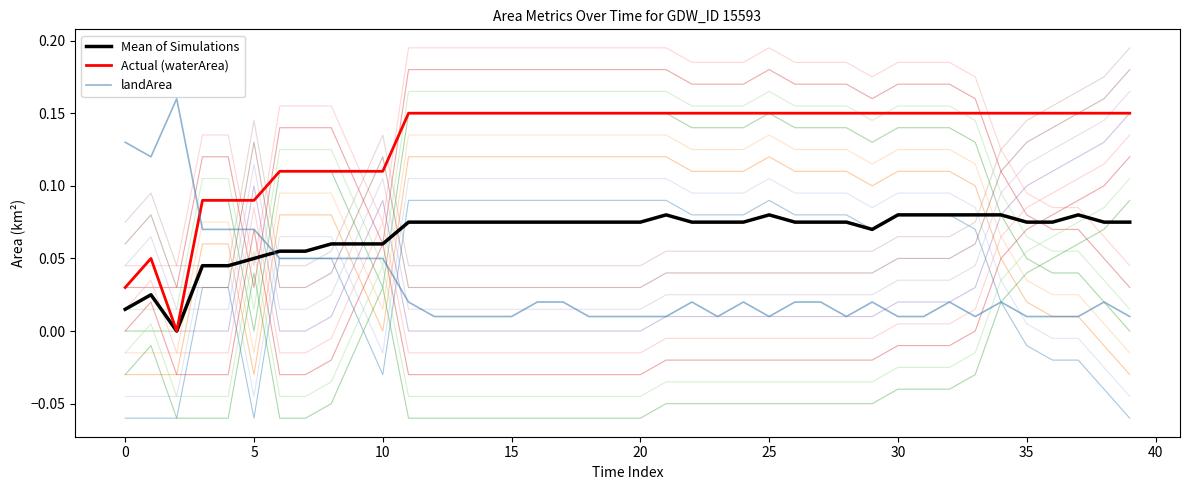

How many interior local peaks does the landArea series have?

7